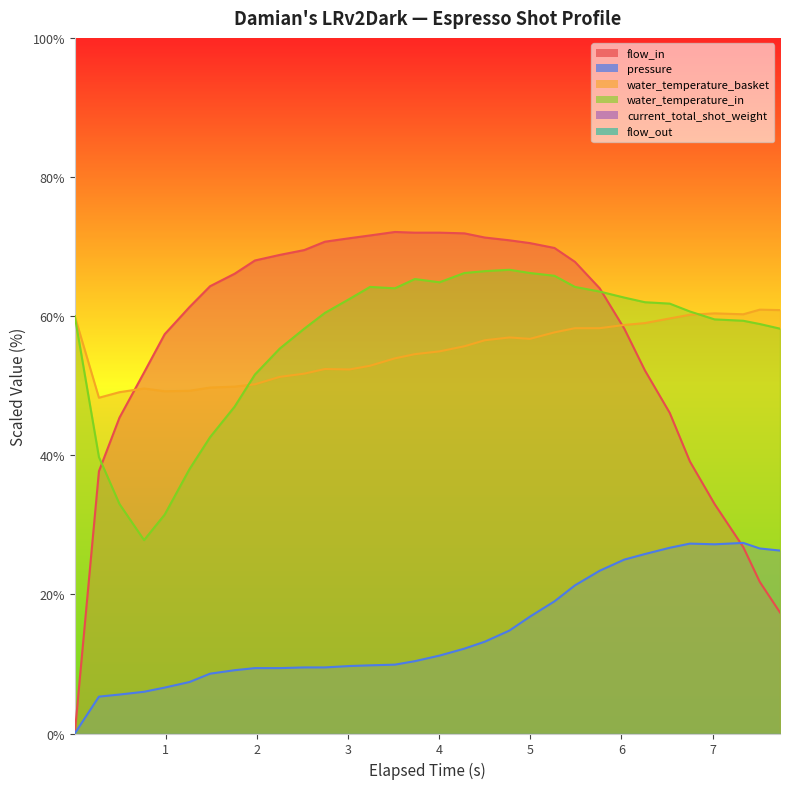

After their last crossing, which series has the higher values: water_temperature_in or flow_in?

water_temperature_in